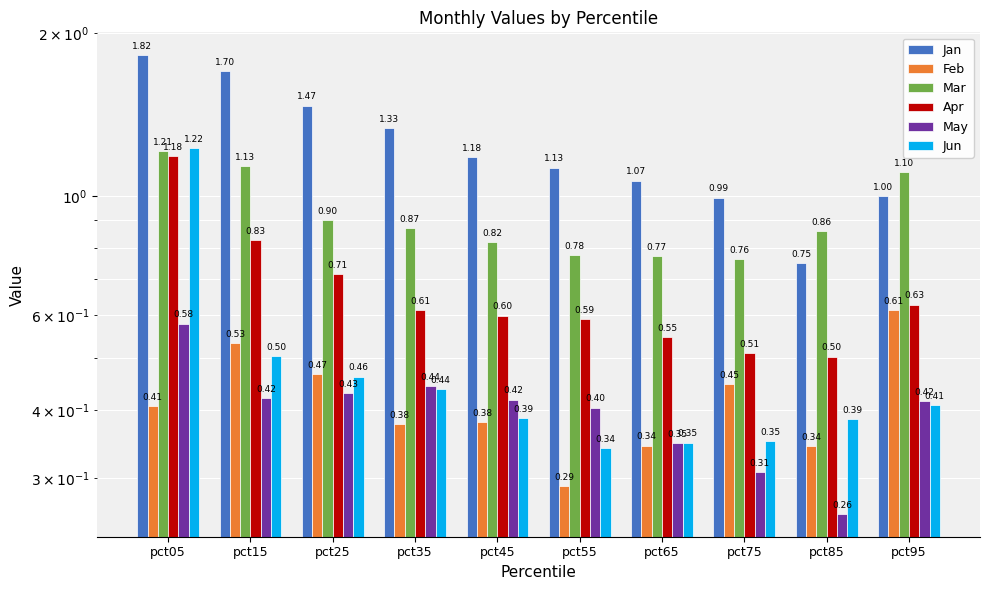

Read the Jun value at pct45.

0.4